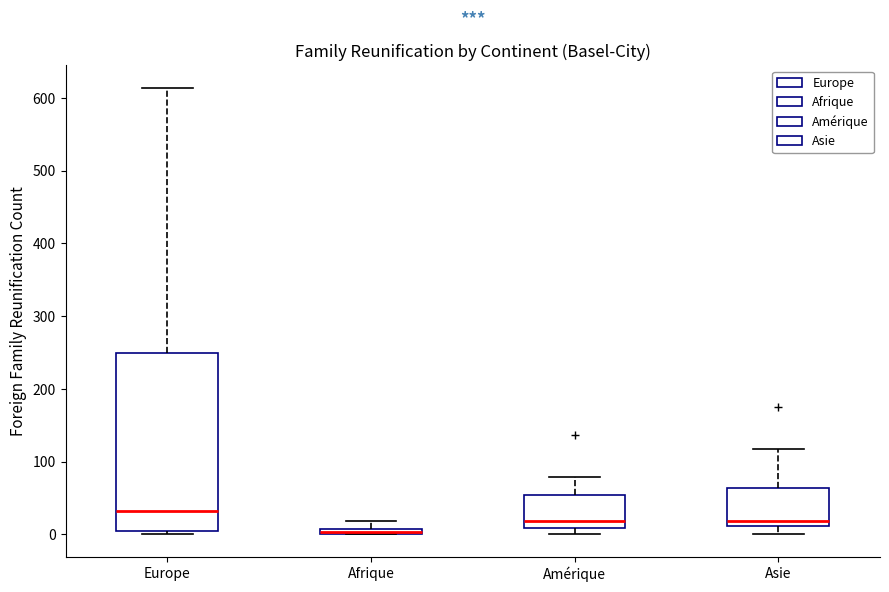

Where is the upper edge of the box for Amérique on the y-axis? The values are not printed on the chart, so give them approximately, as read against the axis.

50